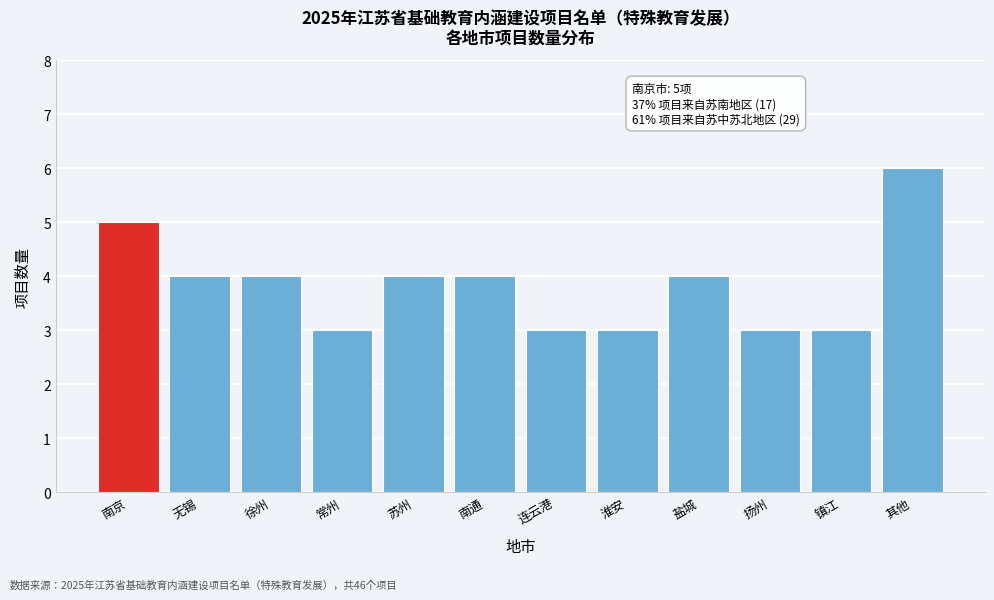

Reading right to left, list all the values displayed in this chart.

其他=6	镇江=3	扬州=3	盐城=4	淮安=3	连云港=3	南通=4	苏州=4	常州=3	徐州=4	无锡=4	南京=5